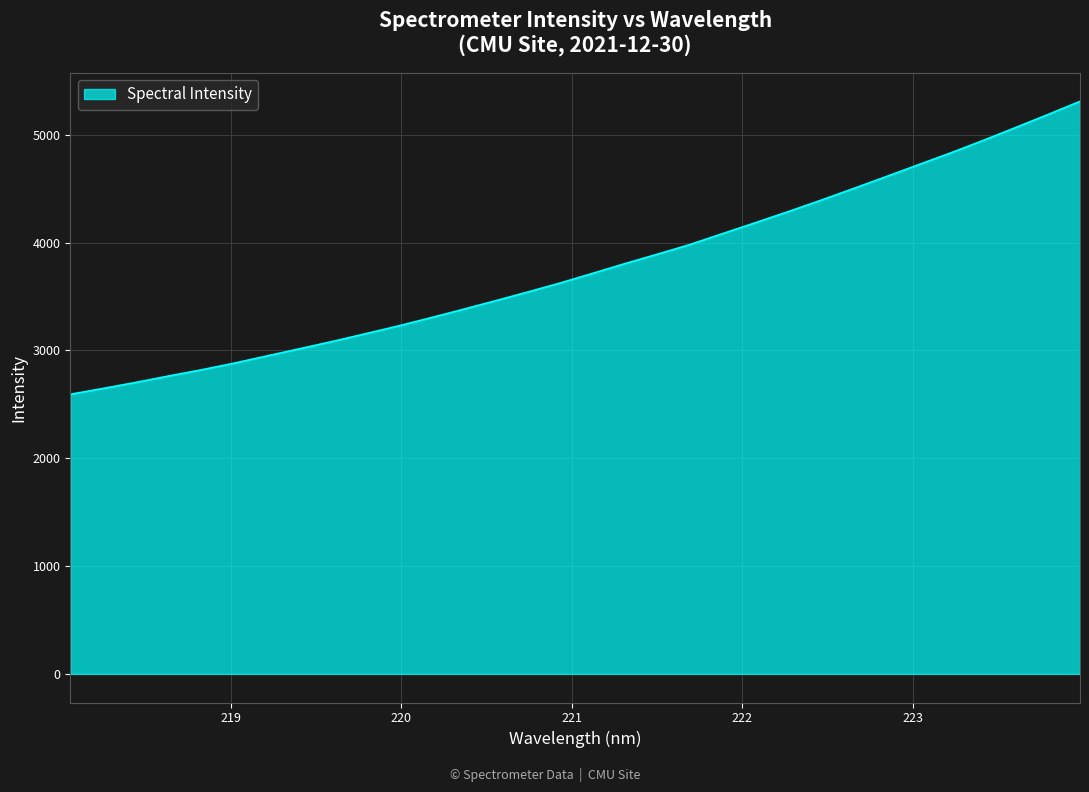

Reading left to right, list all the values displayed in this chart.

2593.1	2647.3	2702.8	2762.0	2818.8	2880.3	2947.0	3013.5	3080.7	3151.1	3222.8	3298.7	3377.3	3457.3	3539.1	3623.0	3712.8	3803.7	3891.4	3981.0	4081.7	4182.3	4284.2	4389.3	4497.7	4607.6	4718.9	4829.7	4945.3	5065.1	5186.4	5310.4